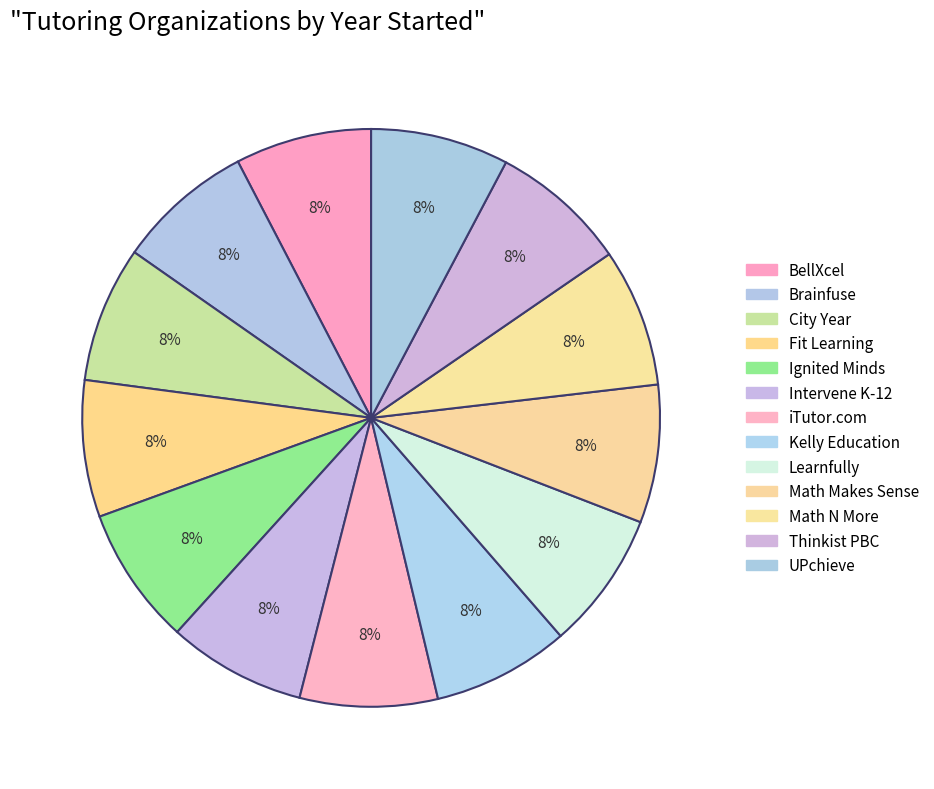

What is the change in value from Kelly Education to Learnfully?

+19